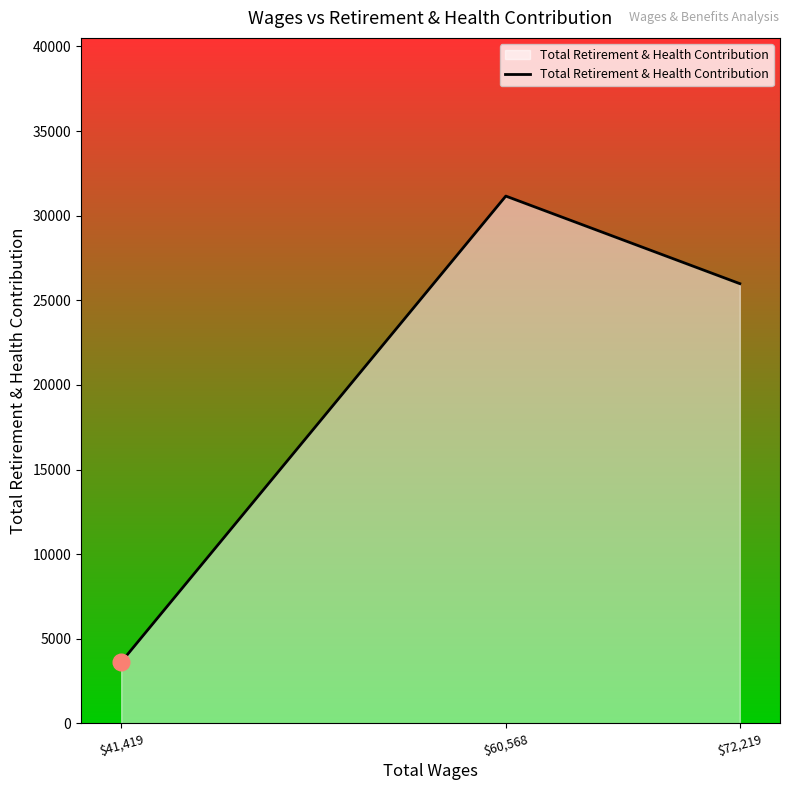

Read the value at $41,419.

3622